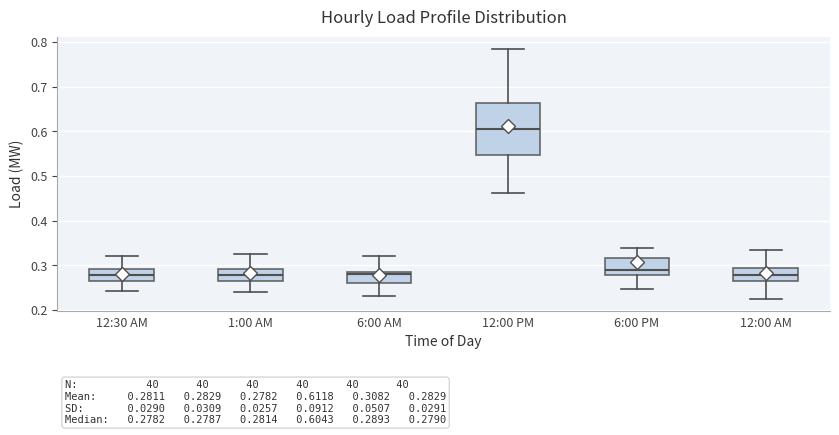

Which box is the tallest, from its lower edge to its upper edge?

12:00 PM